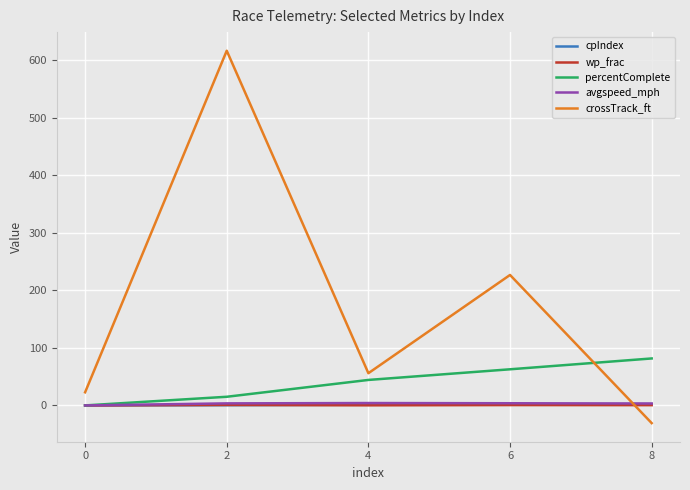

The percentComplete series shows 16.8 at 4. True or false?

False